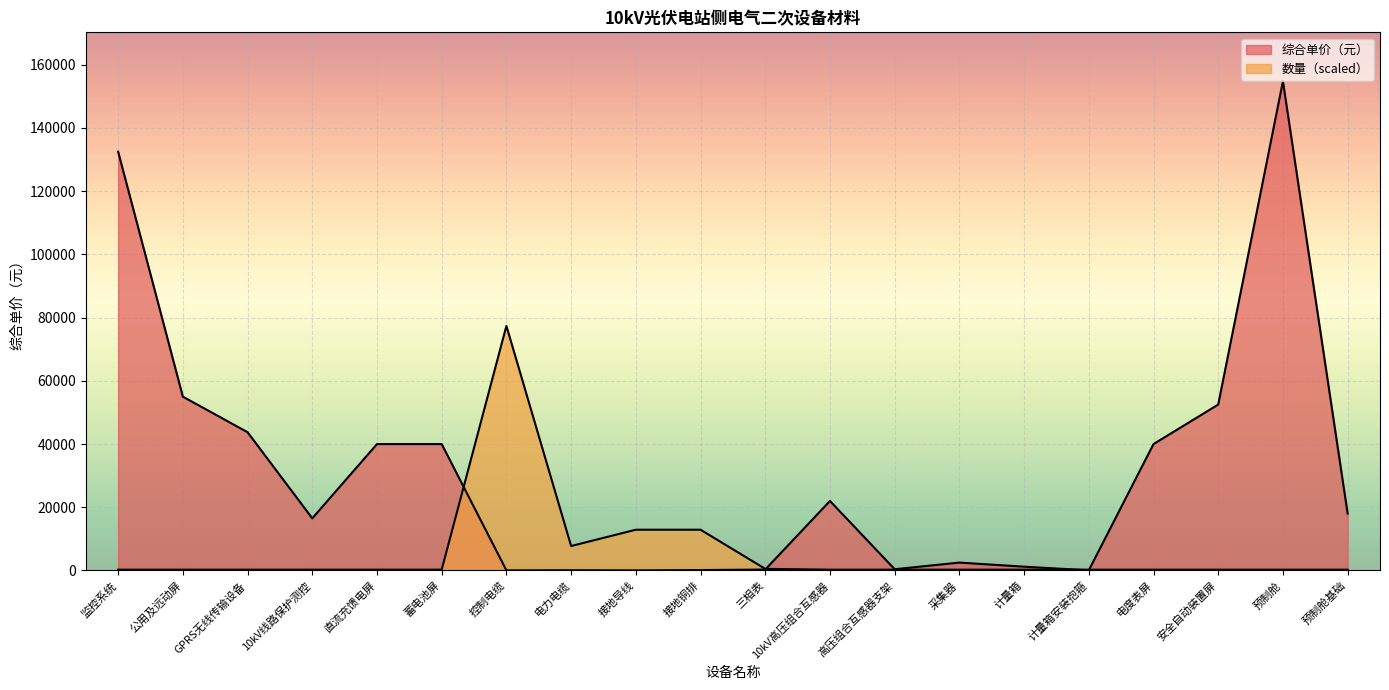

Rank the categories by 综合单价（元） value from lowest to highest.

控制电缆, 接地导线, 计量箱安装抱箍, 电力电缆, 接地铜排, 三相表, 高压组合互感器支架, 计量箱, 采集器, 10kV线路保护测控, 预制舱基础, 10kV高压组合互感器, 直流充馈电屏, 蓄电池屏, 电度表屏, GPRS无线传输设备, 安全自动装置屏, 公用及远动屏, 监控系统, 预制舱